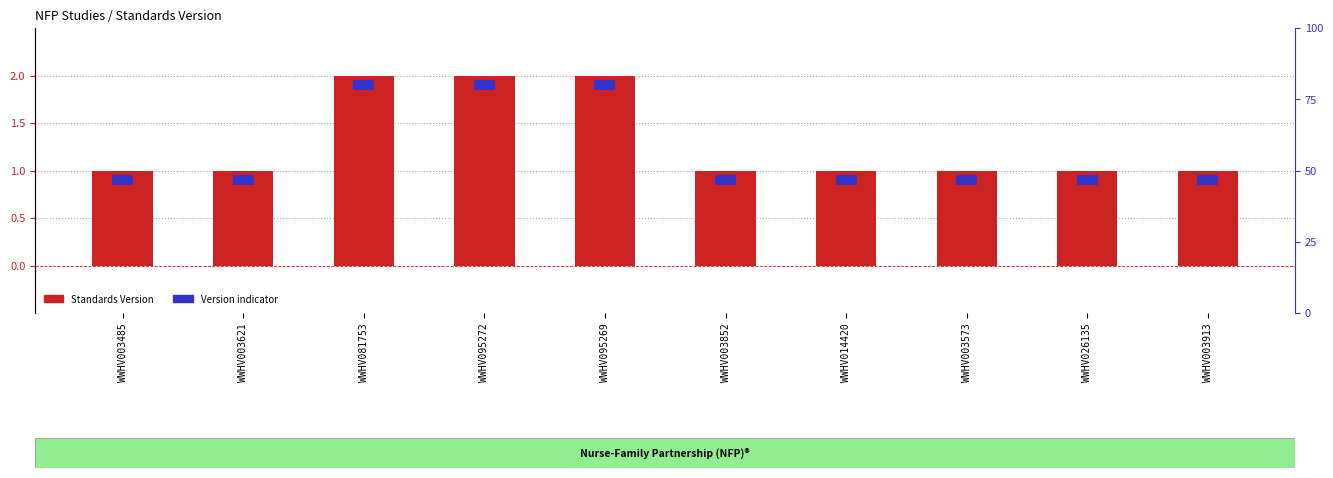

Which category has the highest value across all series?

WWHV081753